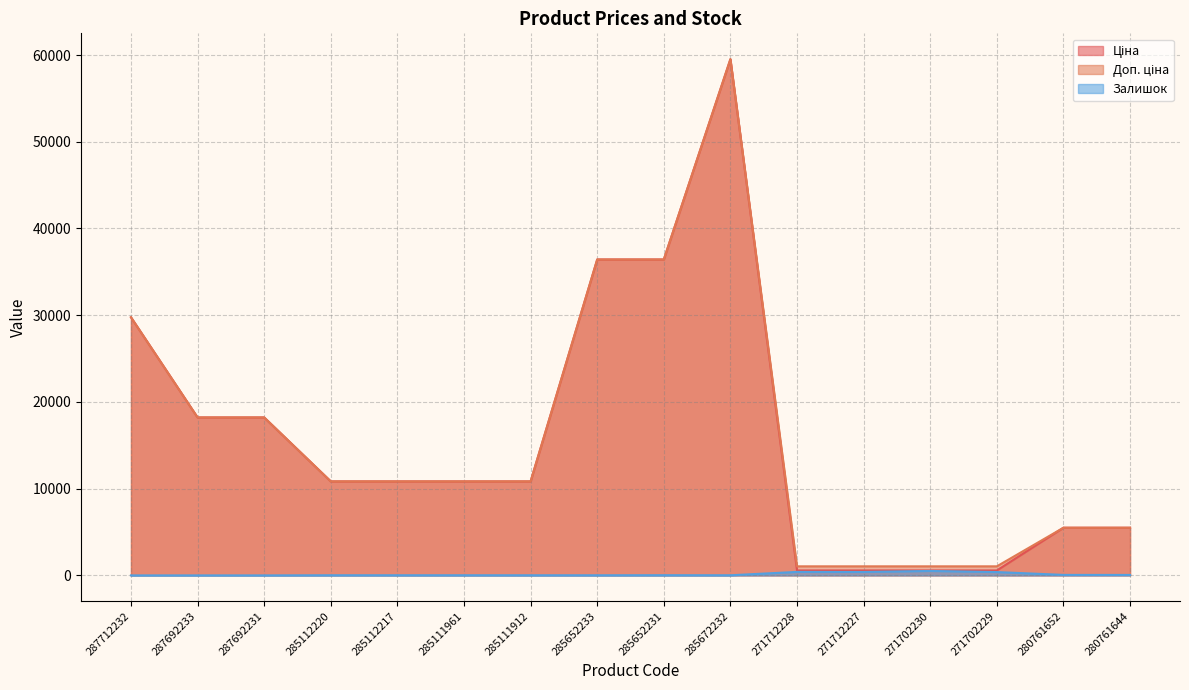

What is the label of the 6th point from the left?

285111961